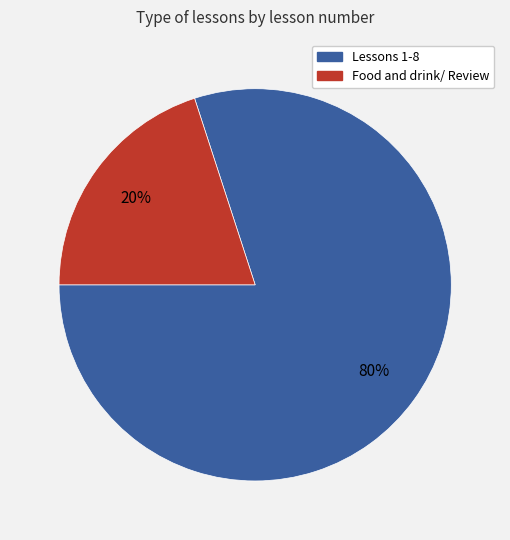

To the nearest percent, what is the difference between the largest and smallest slice percentages?

60%